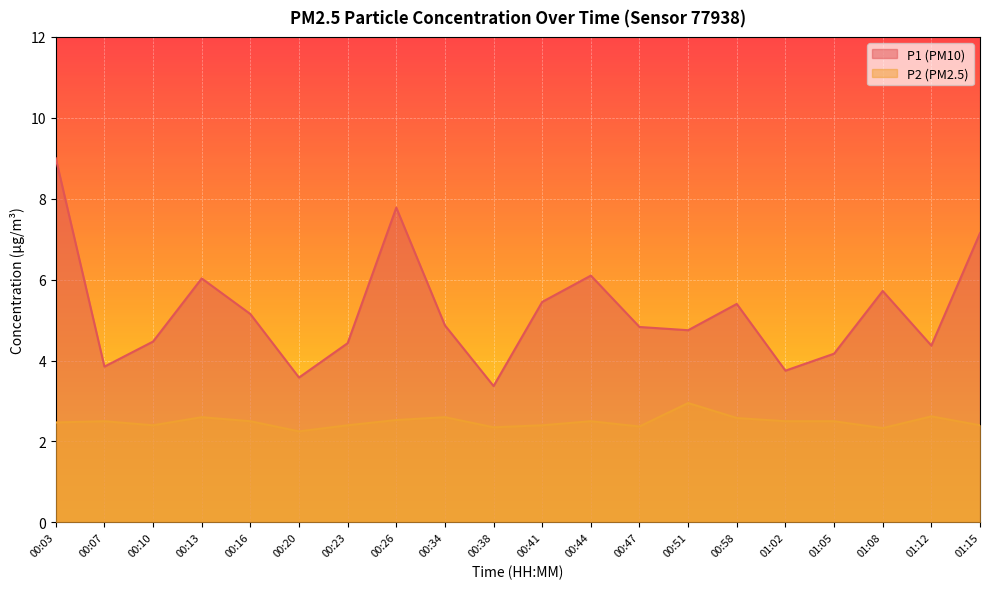

What are all the series names shown in the legend?

P1 (PM10), P2 (PM2.5)